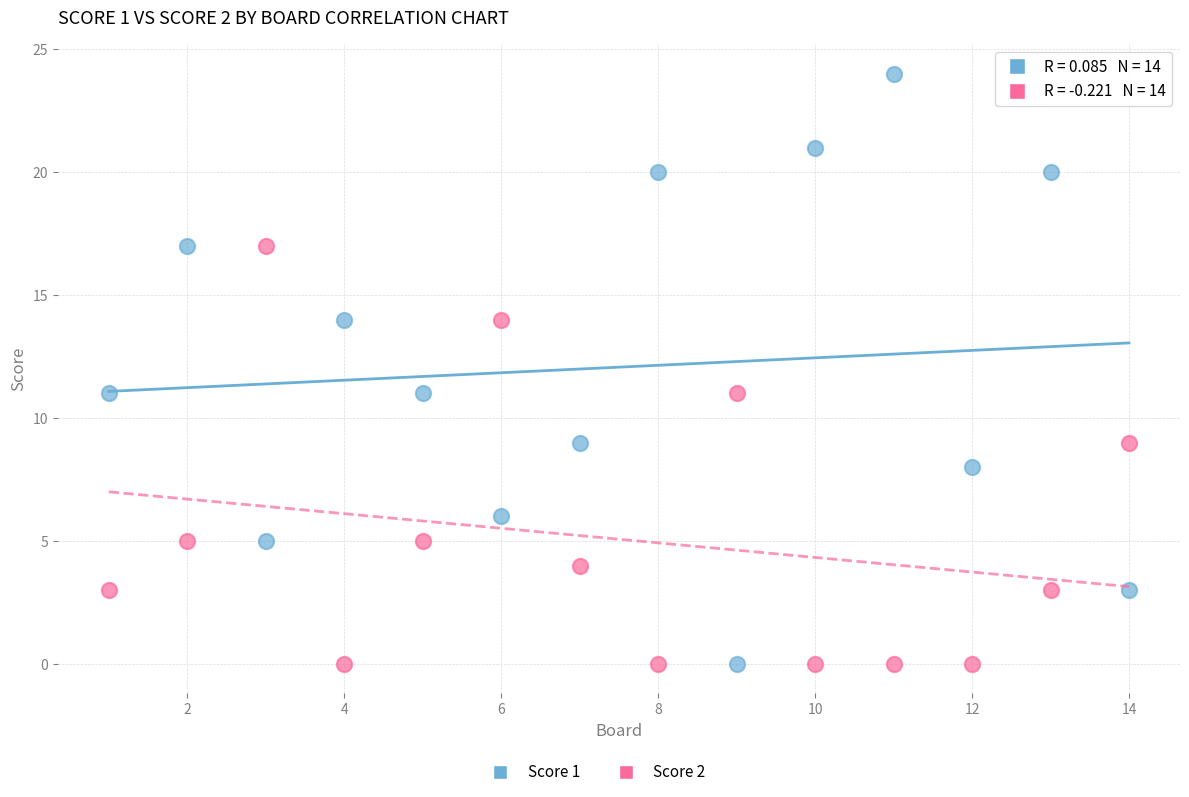

Which series reaches the maximum Y coordinate?

Score 1